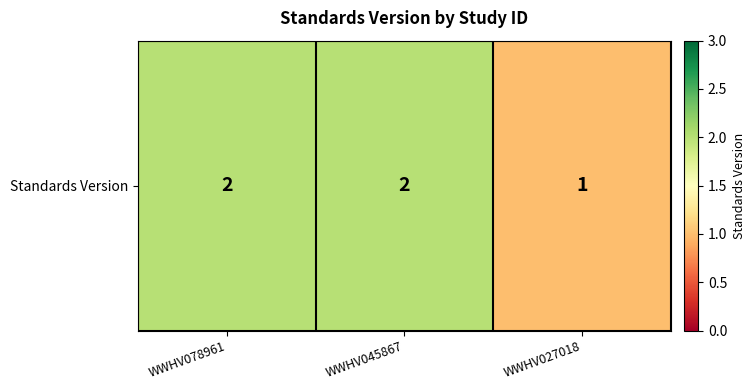

List the labels in order of value, largest first.

WWHV078961, WWHV045867, WWHV027018